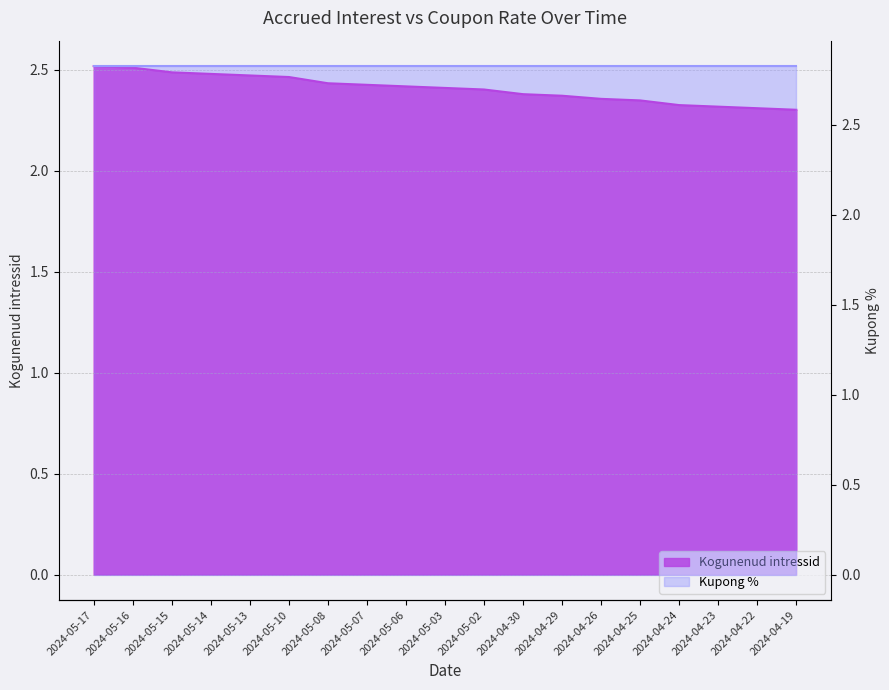

What is the average value?

2.4